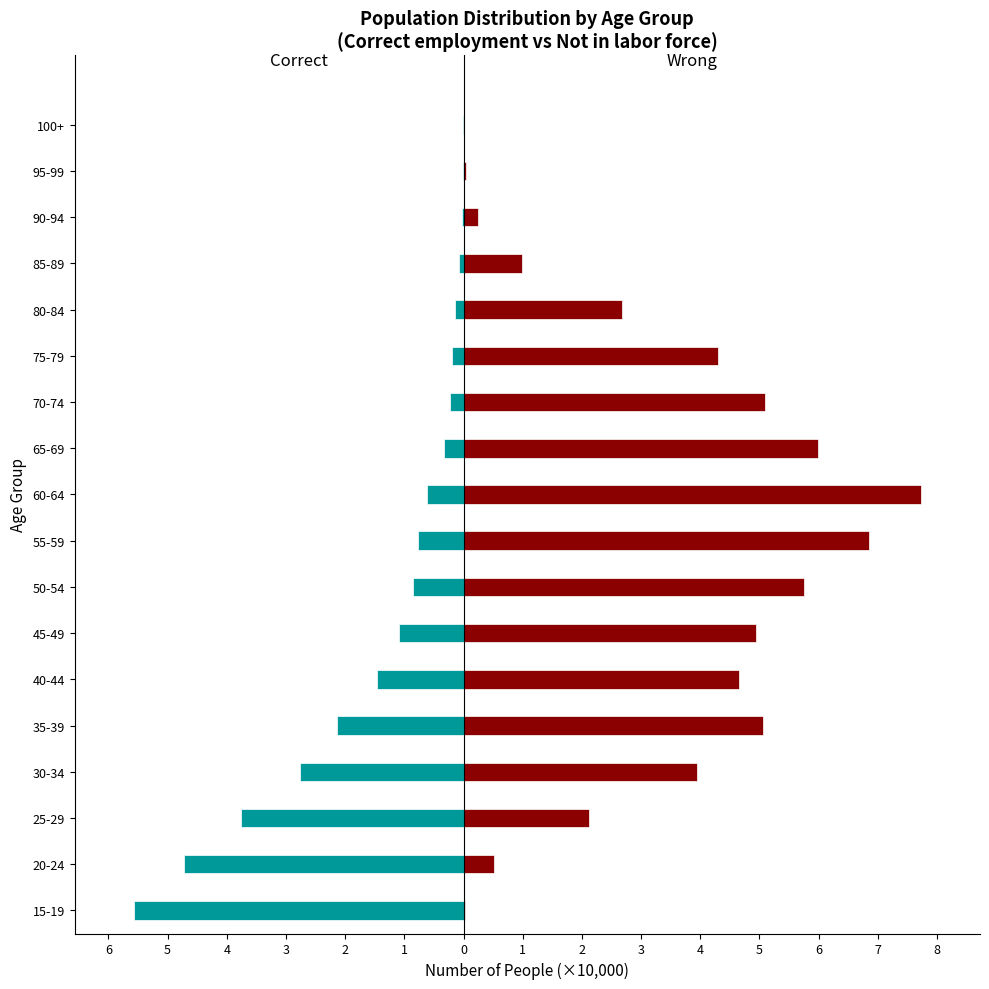

Between 40-44 and 100+, which is larger?

100+